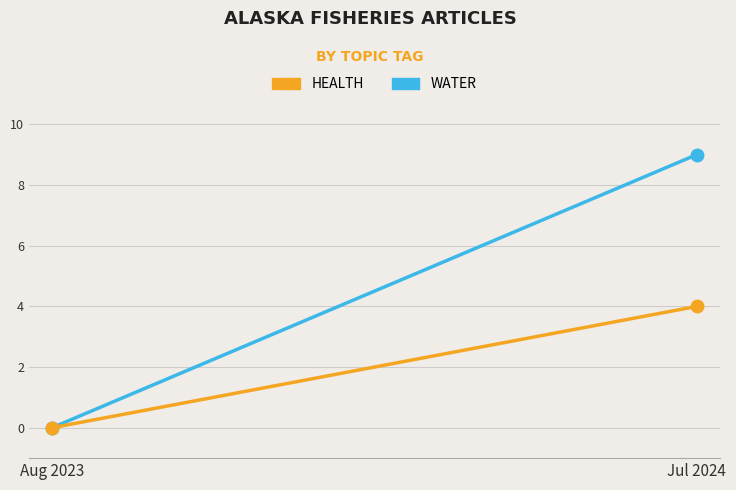

What is the difference between the HEALTH values at Aug 2023 and Jul 2024?

4